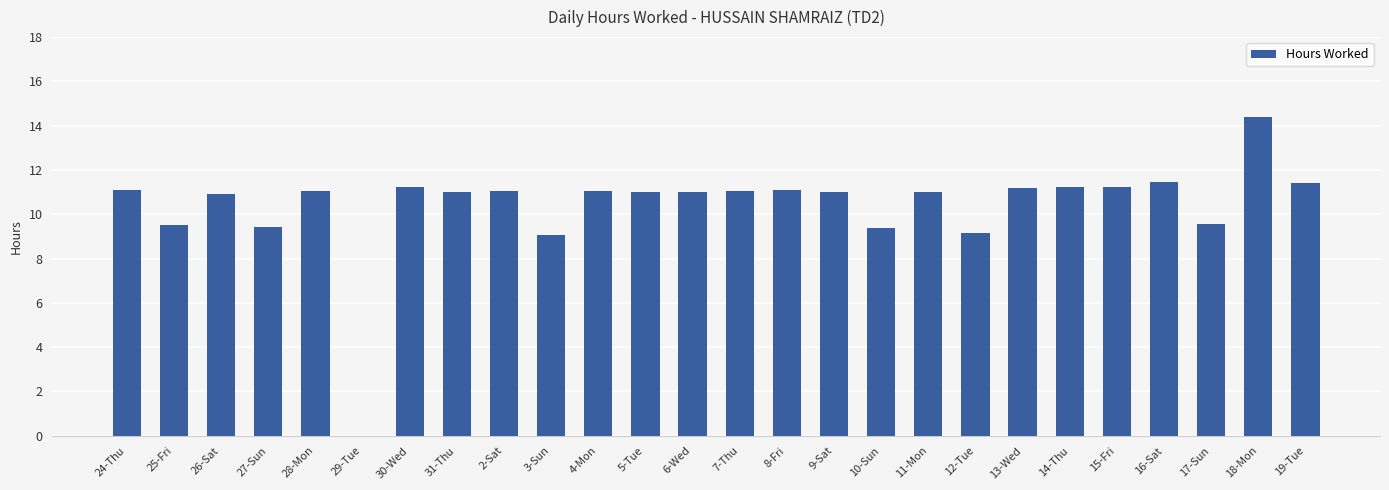

What is the difference between the values at 3-Sun and 2-Sat?

2.0